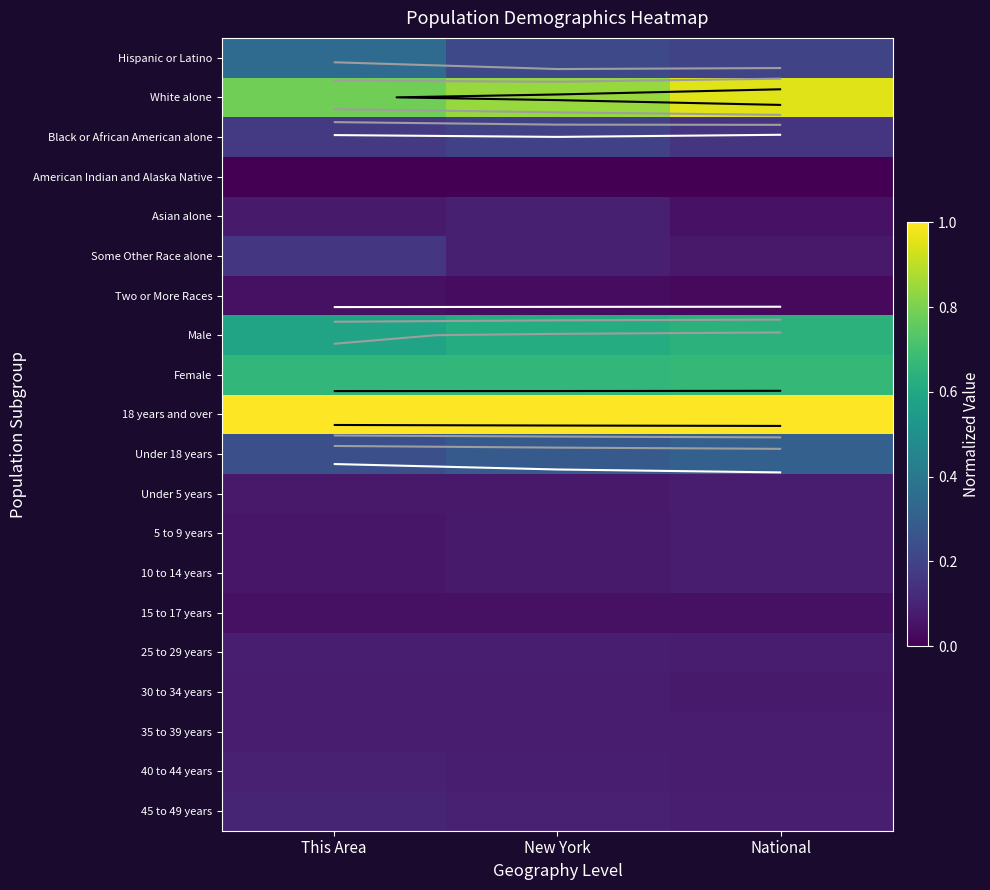

The value of 40 to 44 years at New York is 0.1. True or false?

True